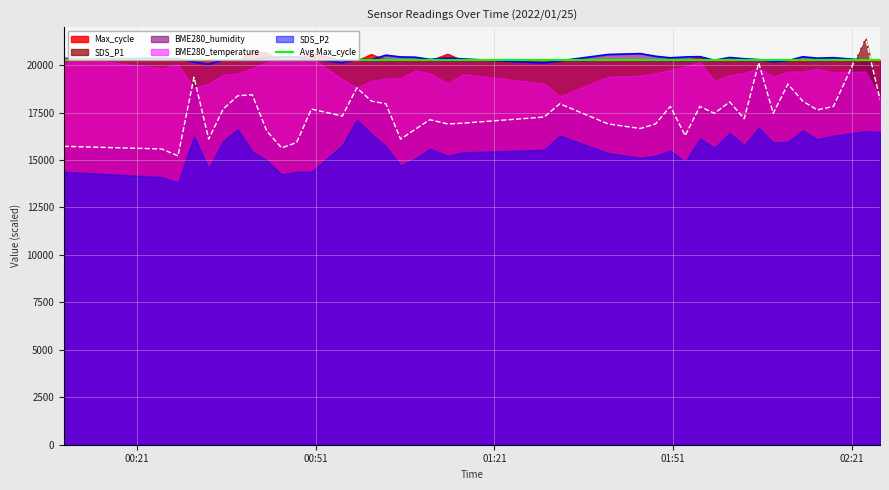

What is the difference between the maximum and second lowest values in the SDS_P1 series?

5880.0